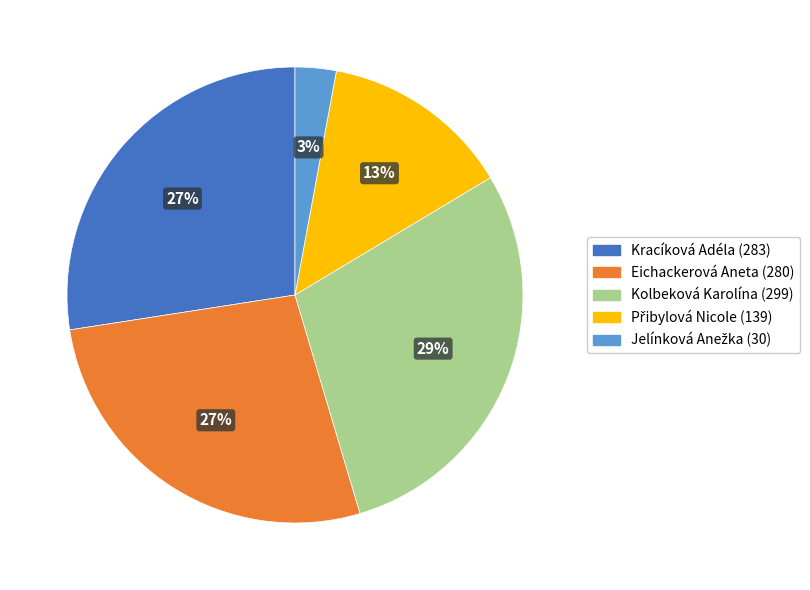

Between Eichackerová Aneta and Kolbeková Karolína, which is larger?

Kolbeková Karolína